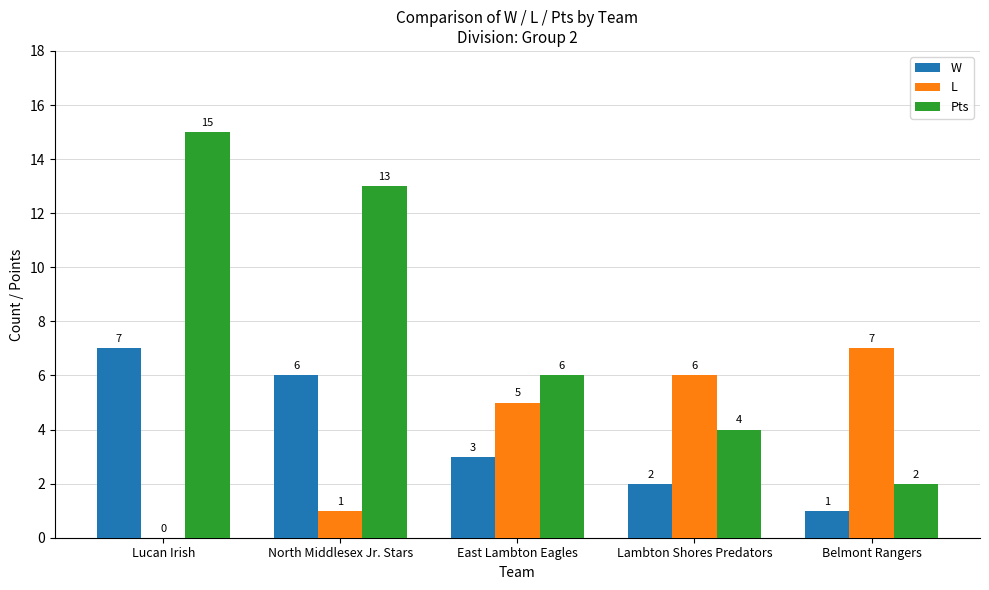

The value of W at Belmont Rangers is 1. True or false?

True